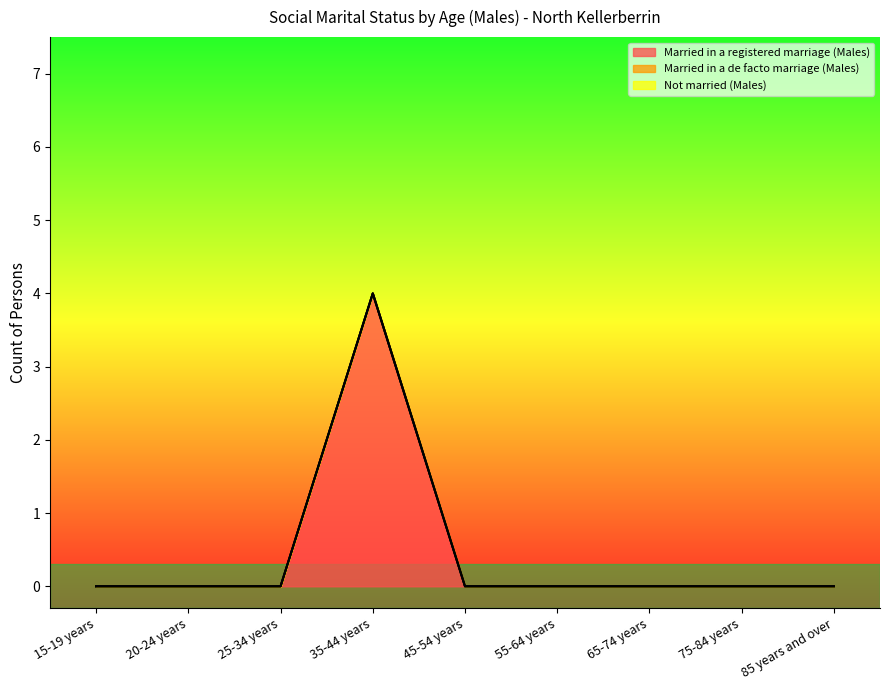

How many lines are shown in the chart?

3